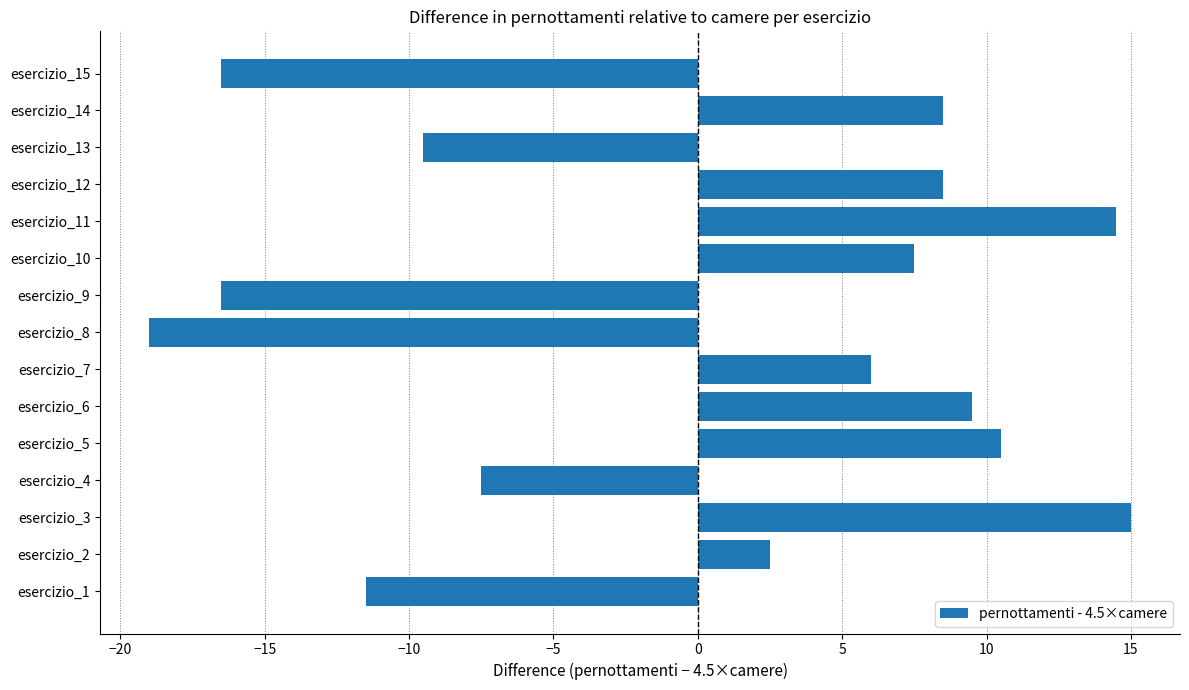

Where is the data nearest to the value -2?

esercizio_2